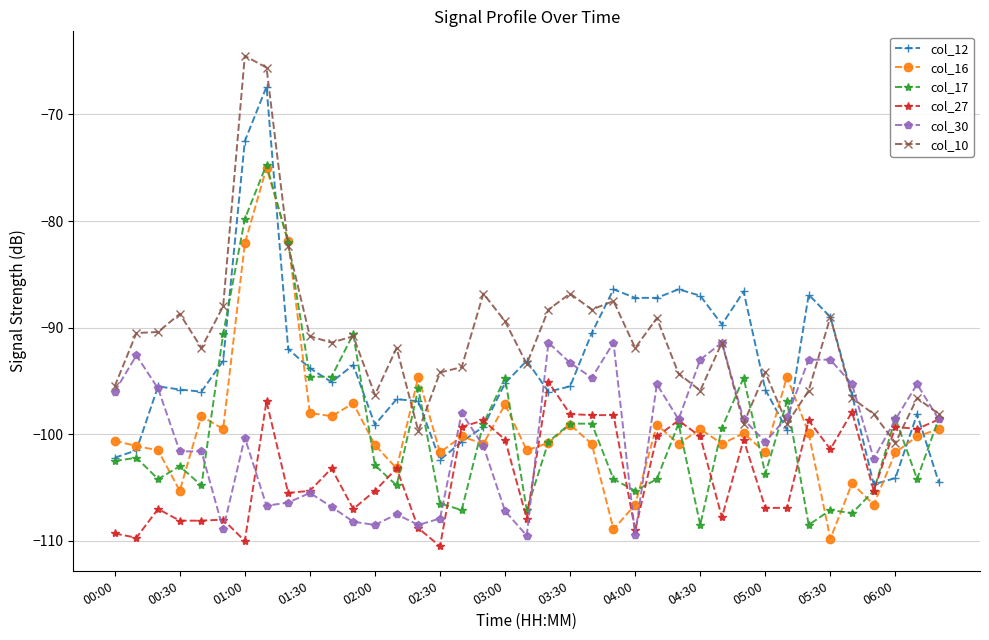

Which series has the widest spread of values?

col_12